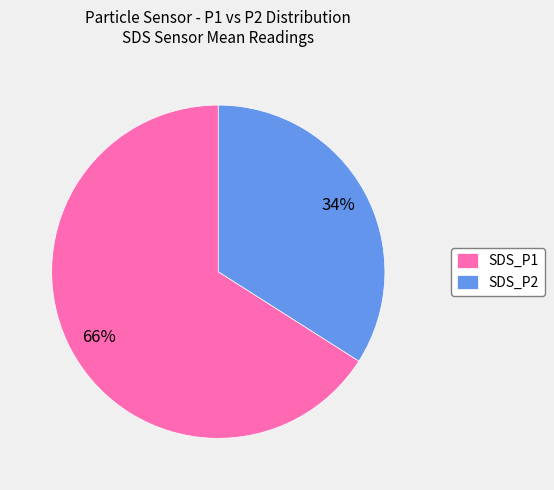

Count the number of slices in the pie.

2